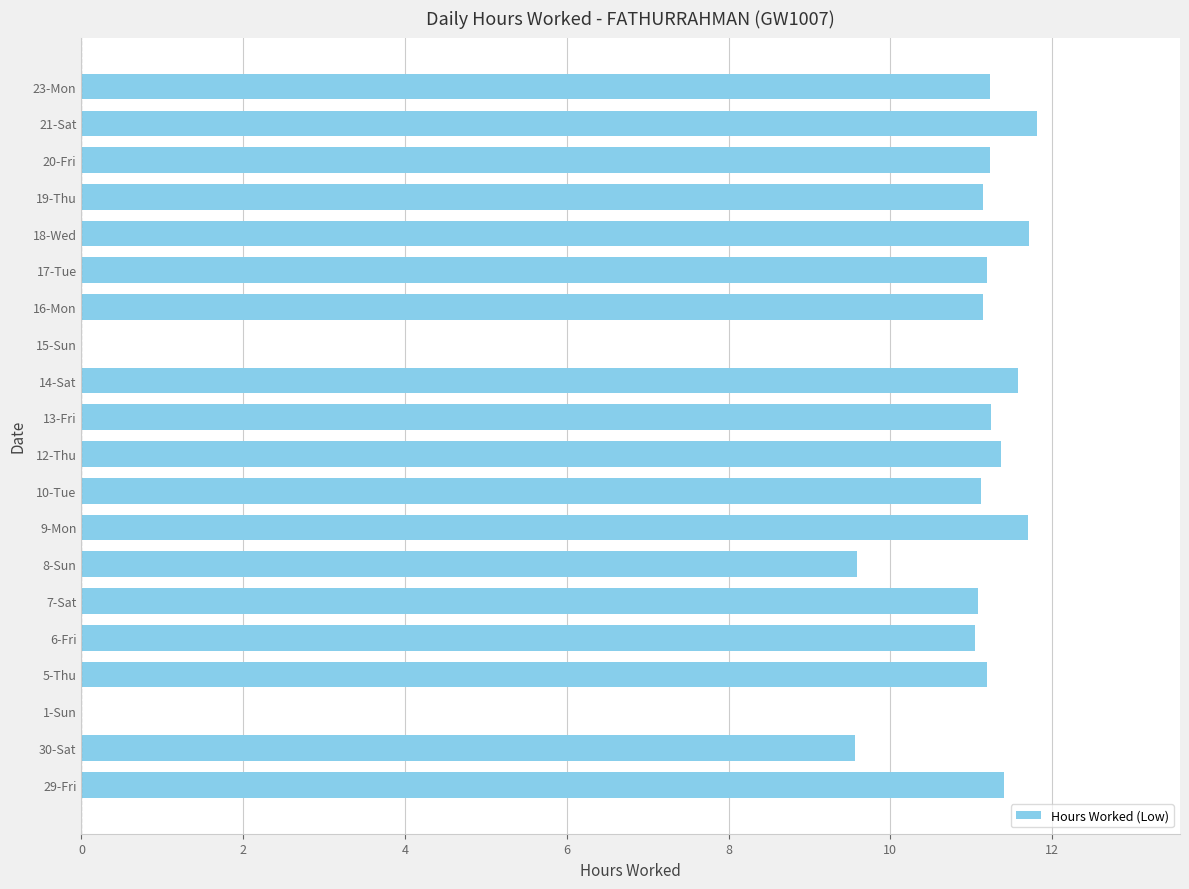

What is the ratio of the value at 19-Thu to the value at 16-Mon?

1.0